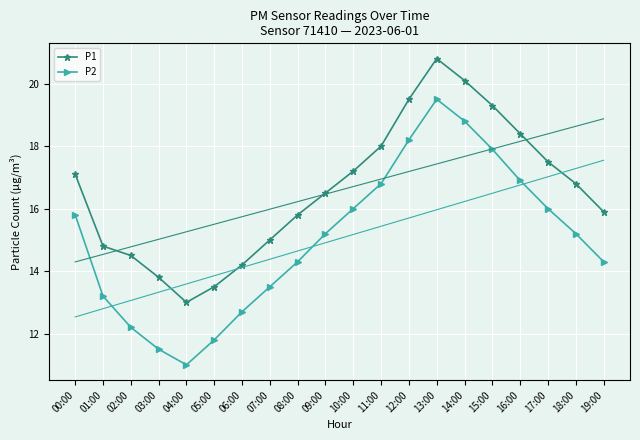

What is the maximum value shown in the chart?

20.8